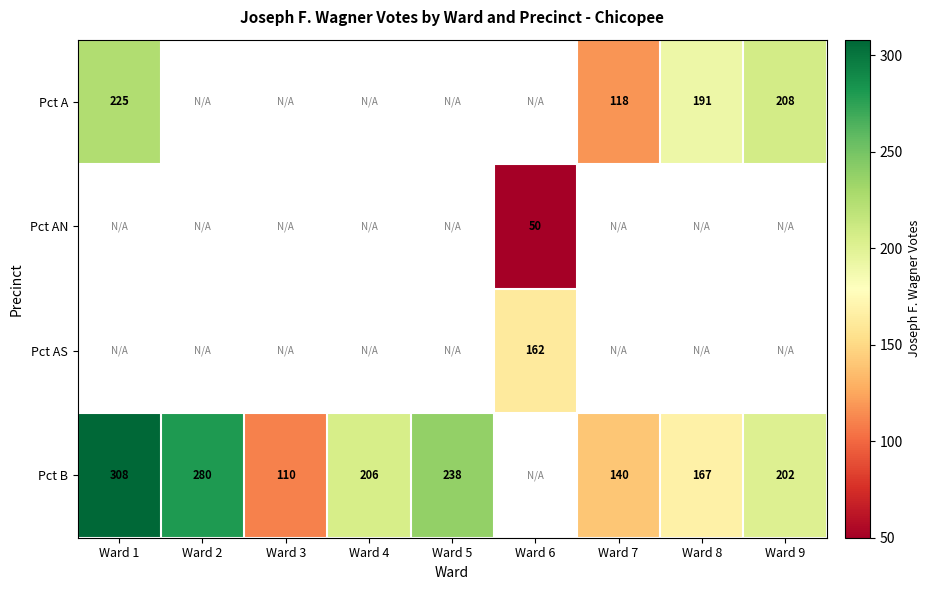

True or false: Pct AS has a value of 274 at Ward 6.

False